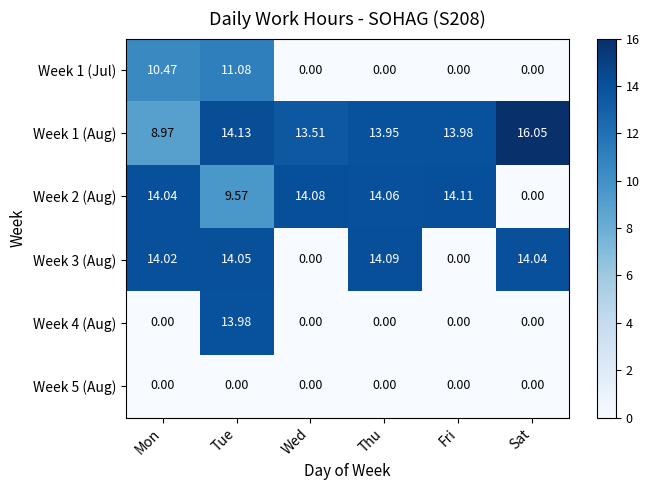

At which label does Week 2 (Aug) reach its peak?

Fri